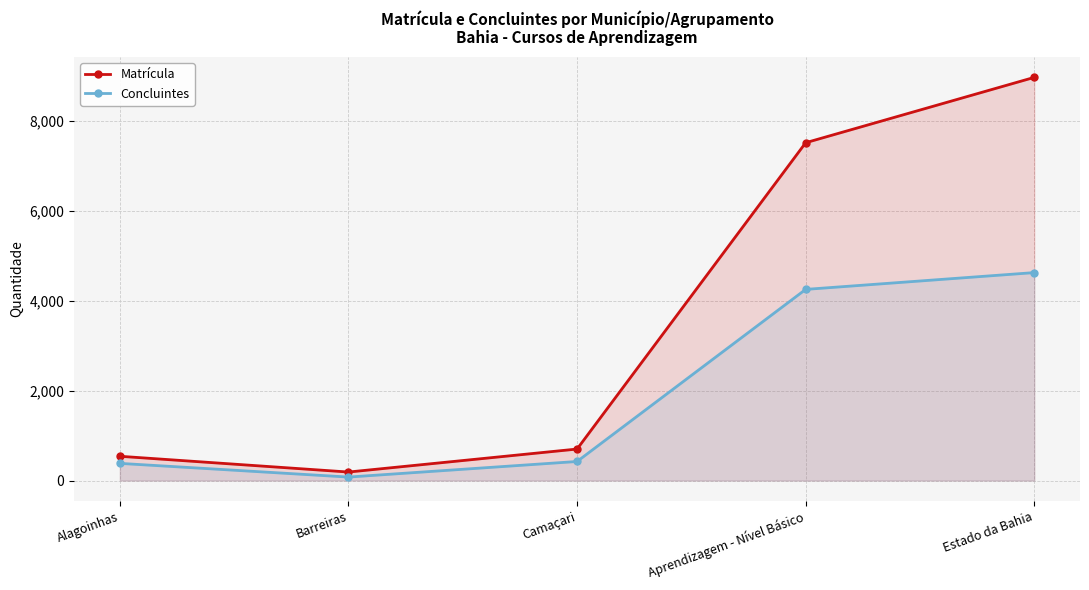

What is the label of the 2nd point from the right?

Aprendizagem - Nível Básico